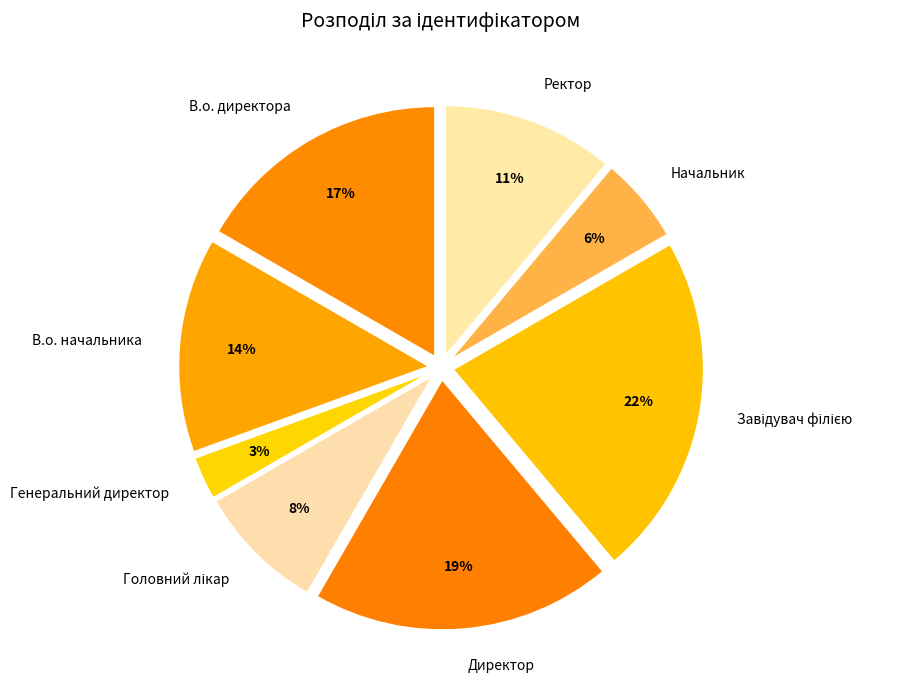

The В.о. директора slice represents 17% of the pie. True or false?

True